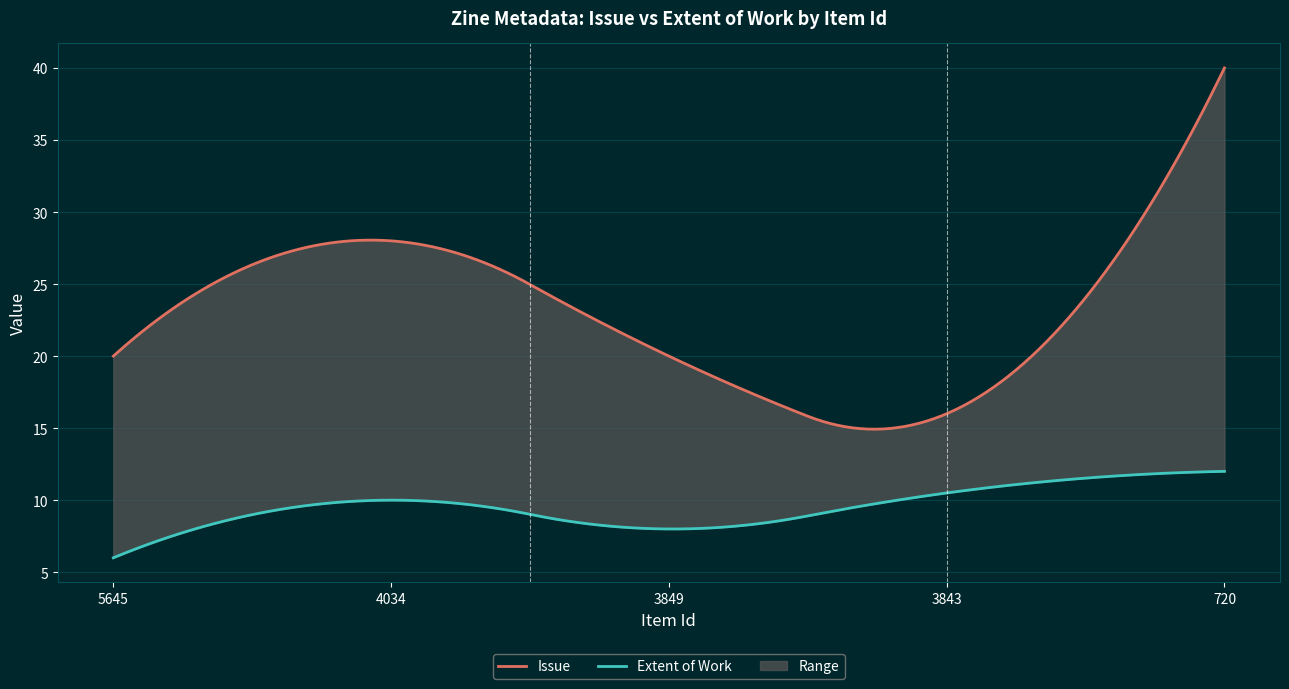

True or false: Extent of Work and Issue intersect in this chart.

False